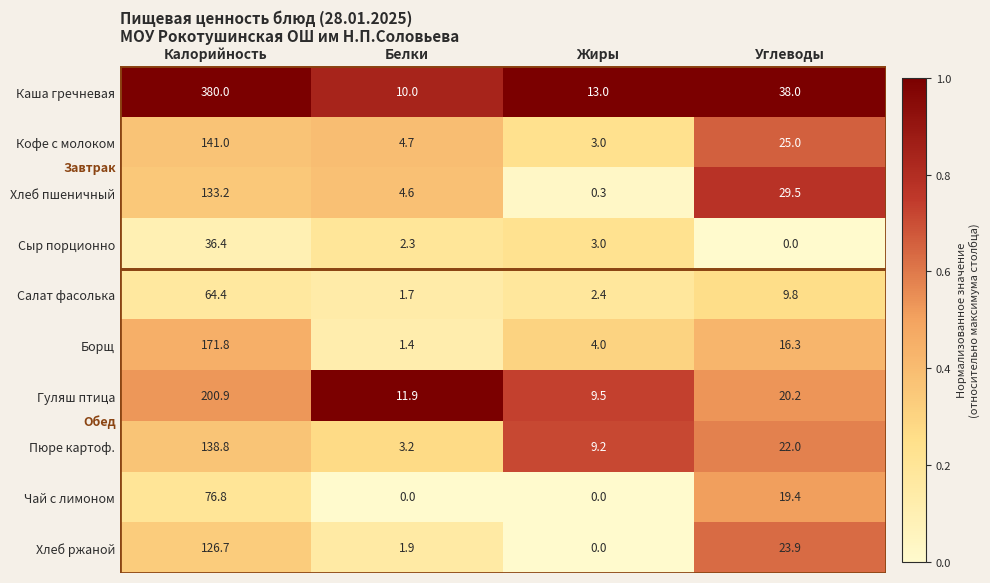

Rank the categories by Пюре картоф. value from highest to lowest.

Калорийность, Углеводы, Жиры, Белки